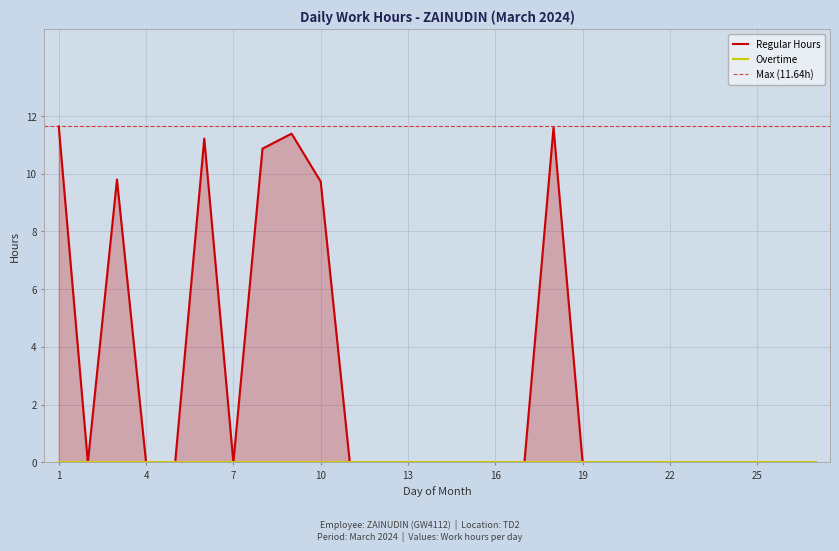

Reading left to right, what are all the values shown in this chart?

11.6	0.0	9.8	0.0	0.0	11.2	0.0	10.9	11.4	9.7	0.0	0.0	0.0	0.0	0.0	0.0	0.0	11.6	0.0	0.0	0.0	0.0	0.0	0.0	0.0	0.0	0.0